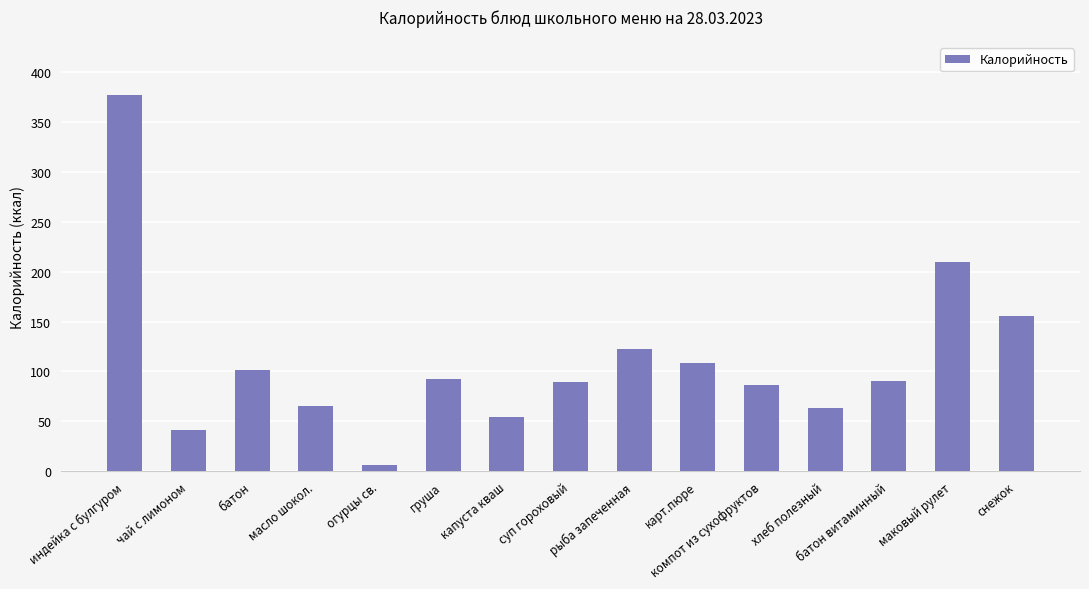

Where is the data nearest to the value 191?

маковый рулет